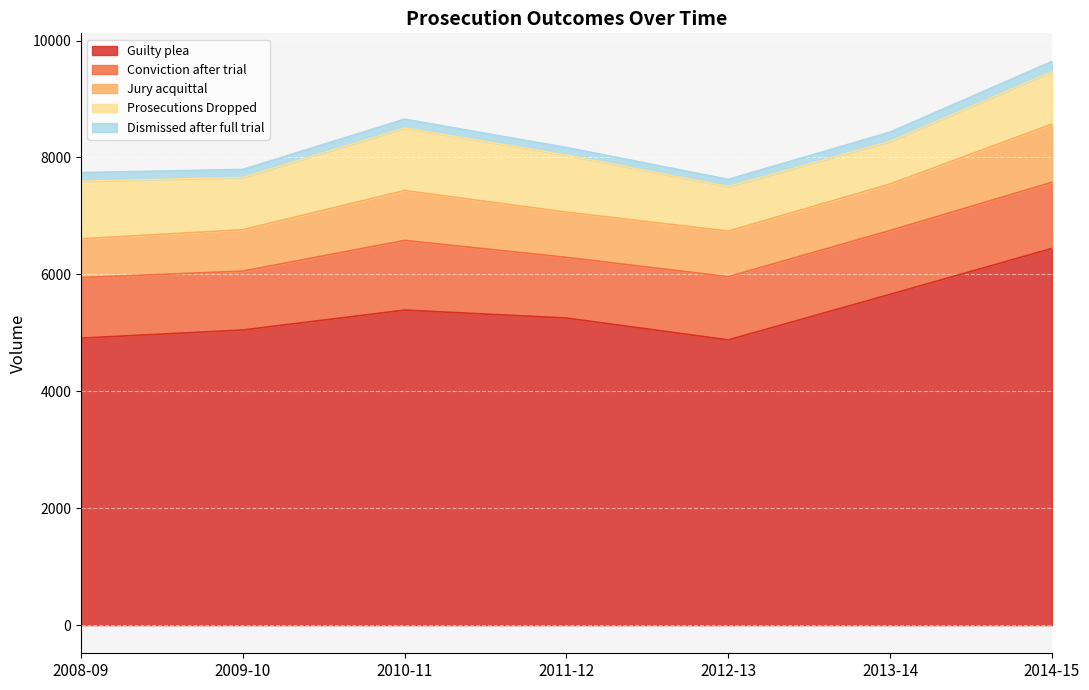

At which category does the chart reach its minimum across all series?

2012-13